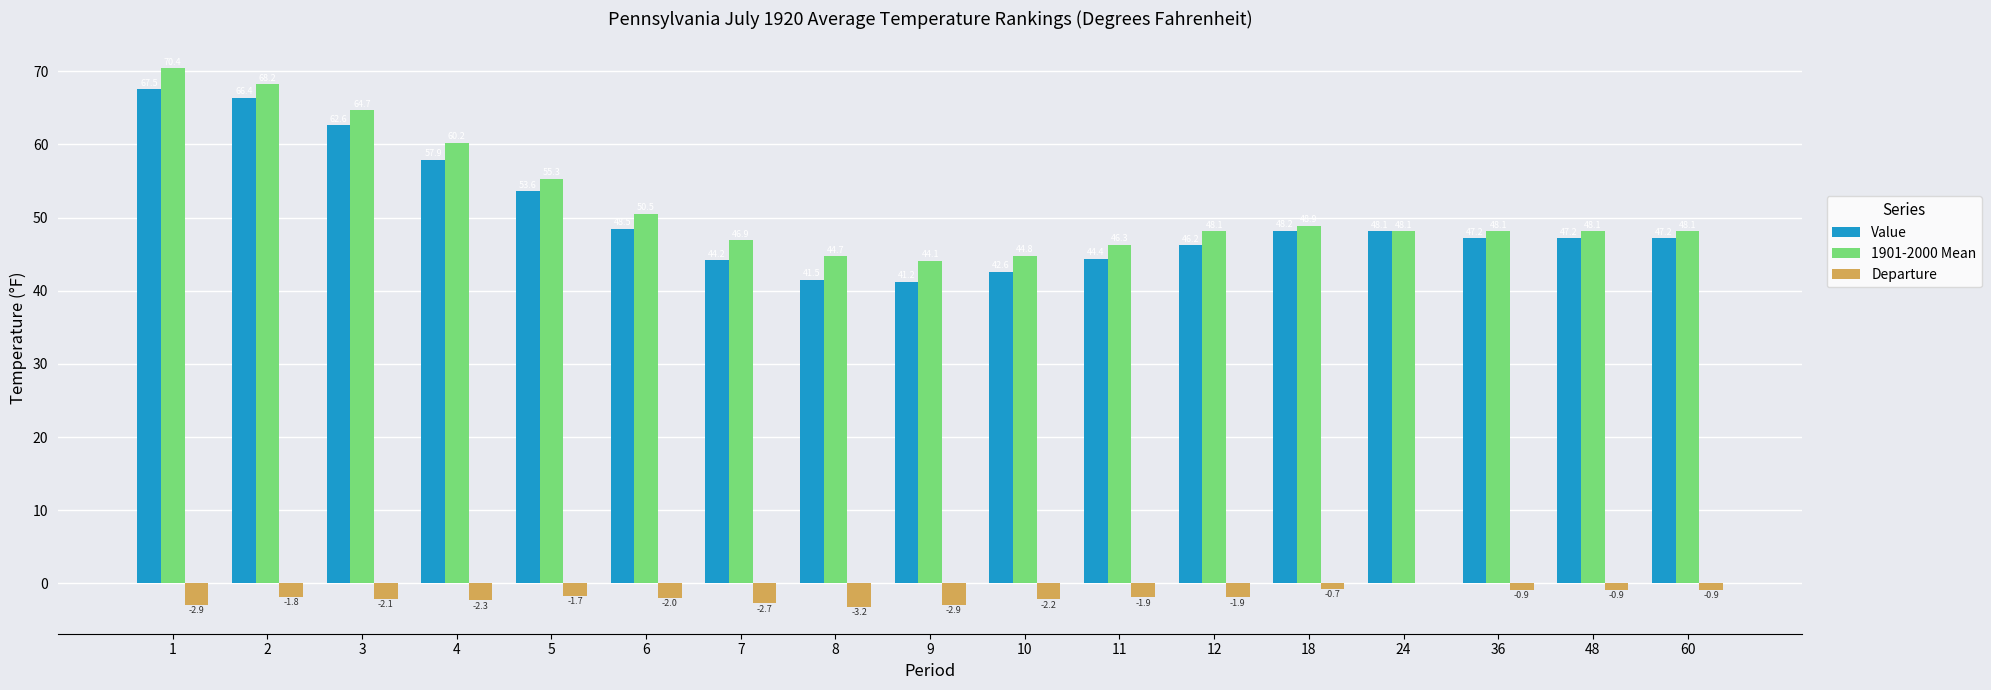

At which category is the sum across all series the highest?

1